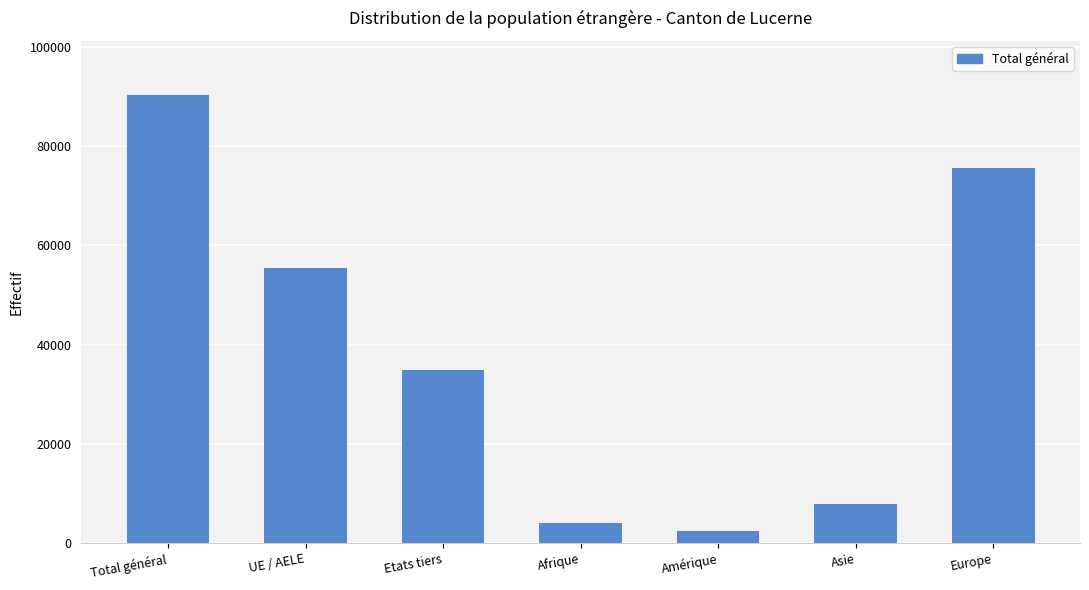

The value at Afrique is 4008. True or false?

True